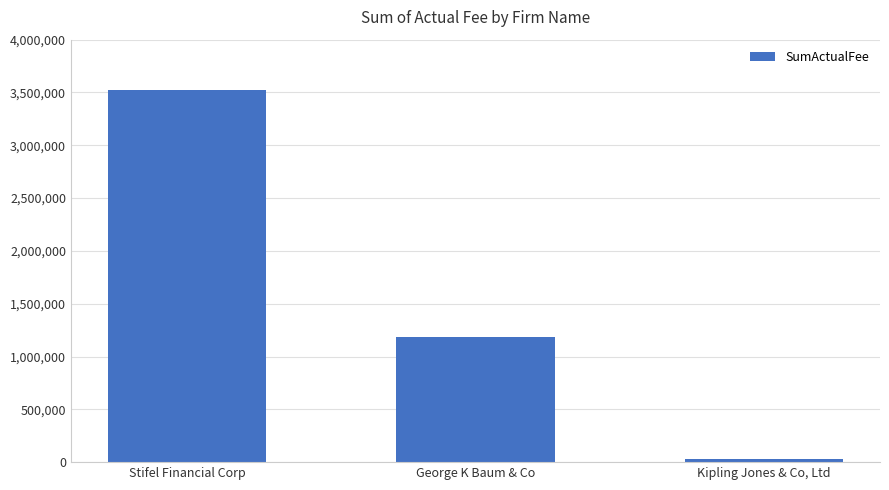

How many series are shown in this chart?

1